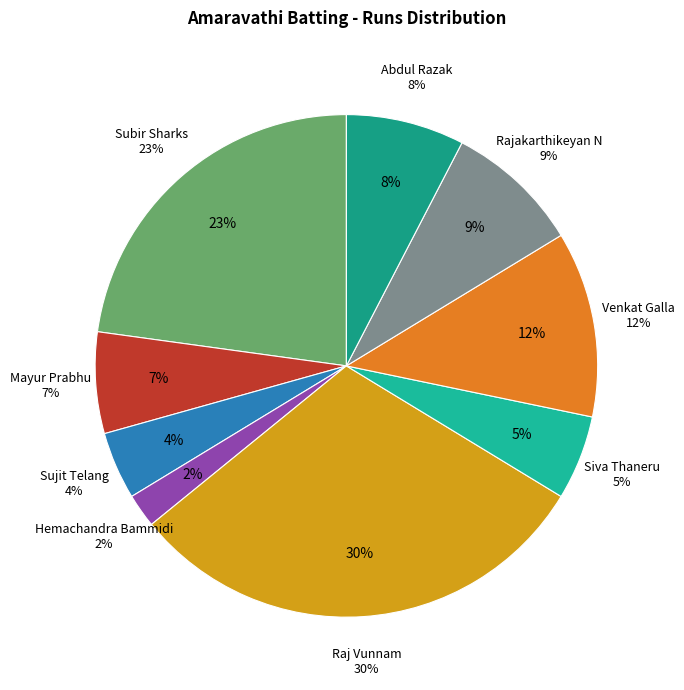

What percentage is the Mayur Prabhu slice, to the nearest percent?

7%